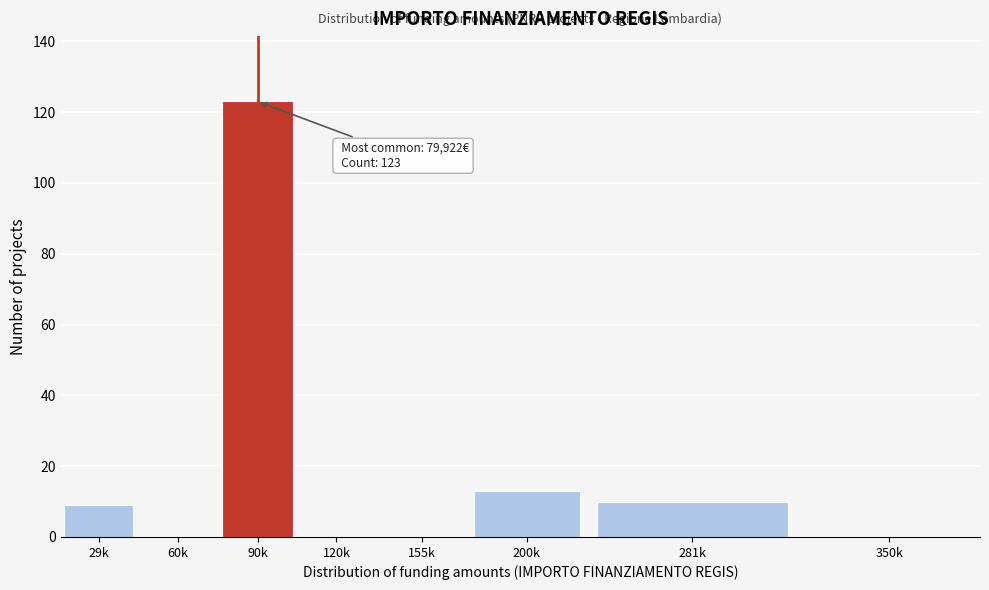

Reading right to left, extract all data points from this chart.

350k=0	281k=10	200k=13	155k=0	120k=0	90k=123	60k=0	29k=9